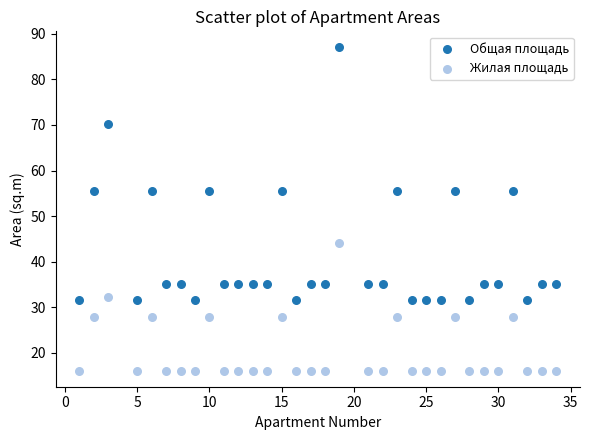

Which series has the largest Y range (max minus min)?

Общая площадь